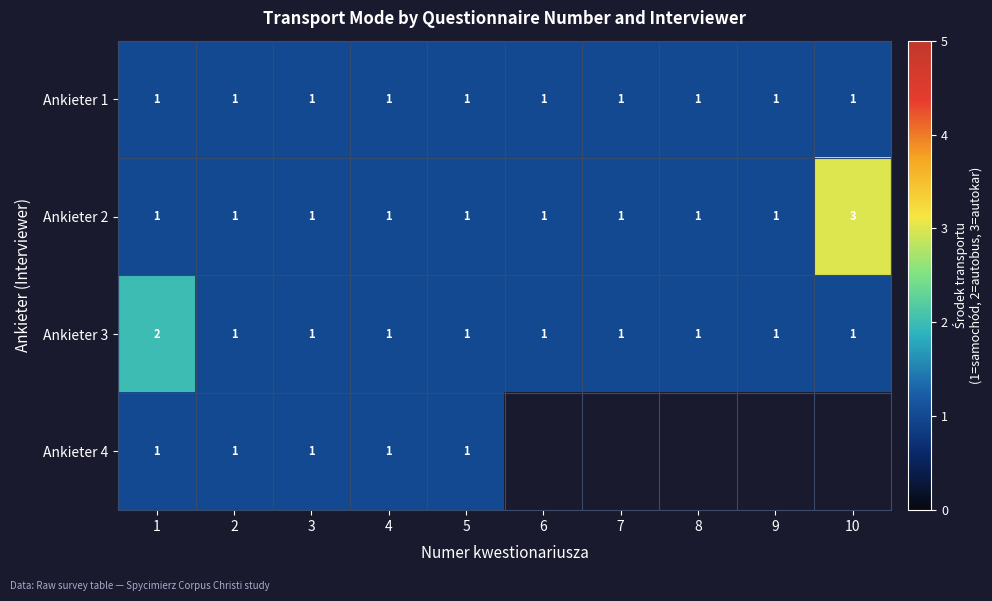

The Ankieter 2 series shows 0.6 at 1. True or false?

False